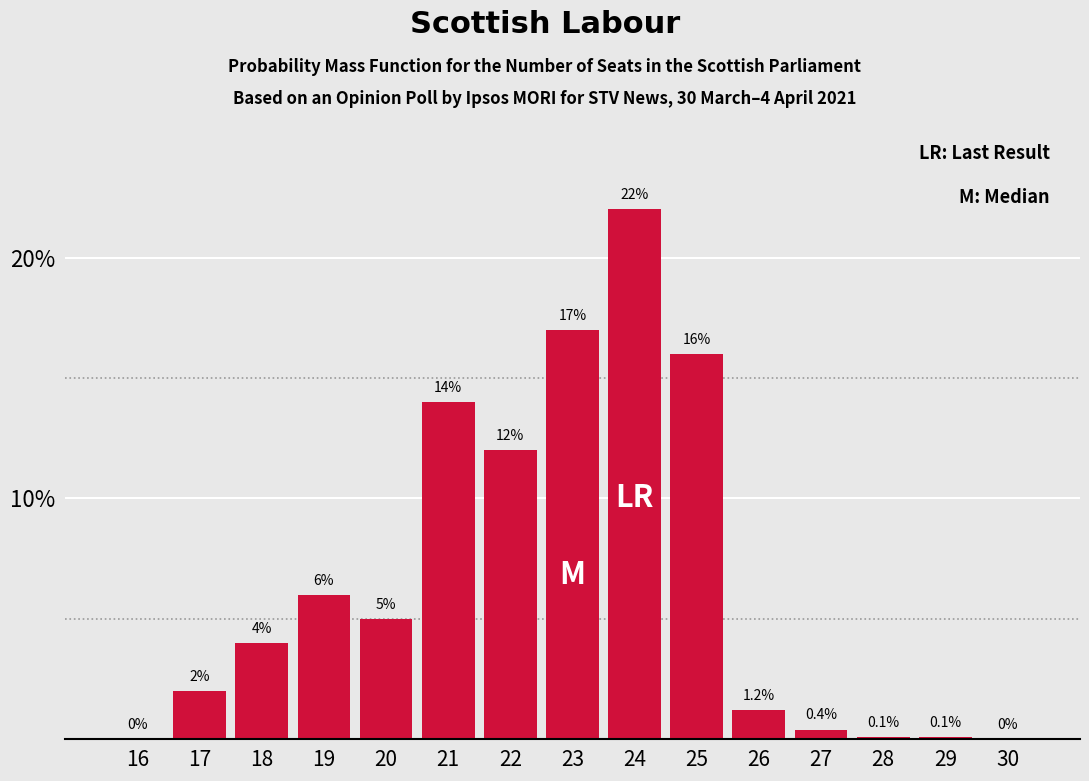

Reading right to left, what are all the values shown in this chart?

30=0.0	29=0.1	28=0.1	27=0.4	26=1.2	25=16.0	24=22.0	23=17.0	22=12.0	21=14.0	20=5.0	19=6.0	18=4.0	17=2.0	16=0.0